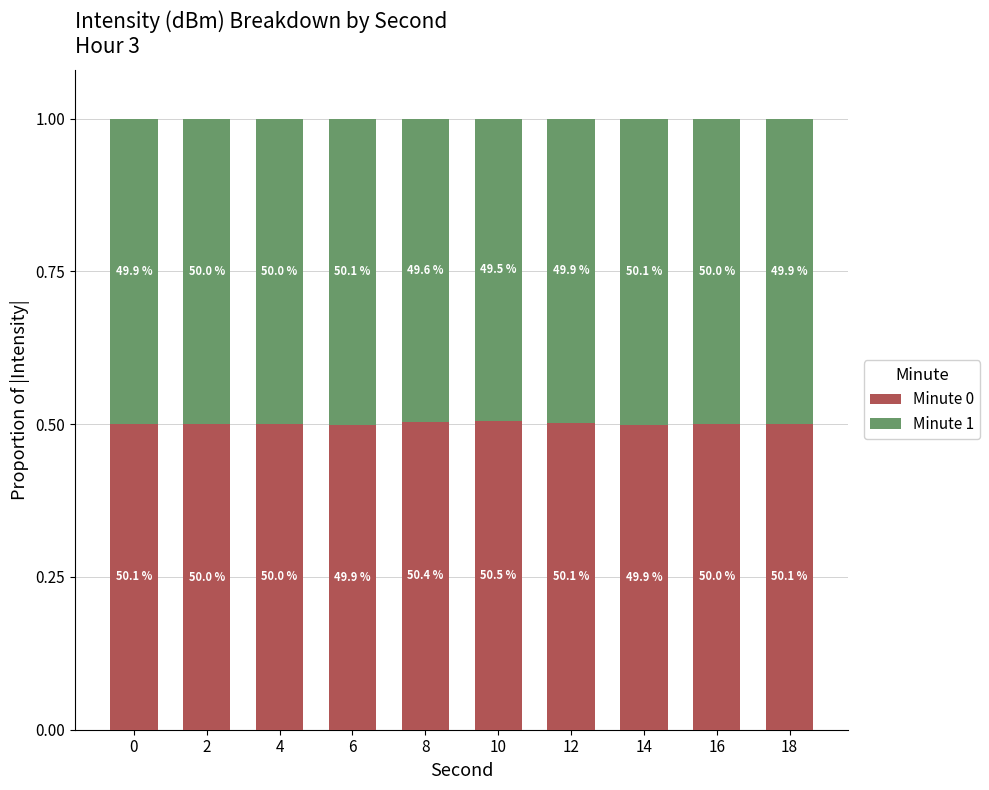

At 8, list the series in order from smallest to largest.

Minute 1, Minute 0